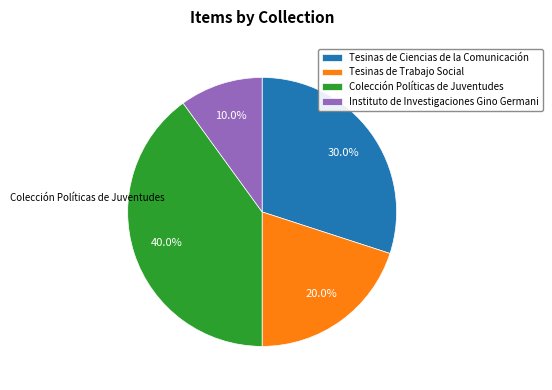

What percentage is the Colección Políticas de Juventudes slice, to the nearest percent?

40%